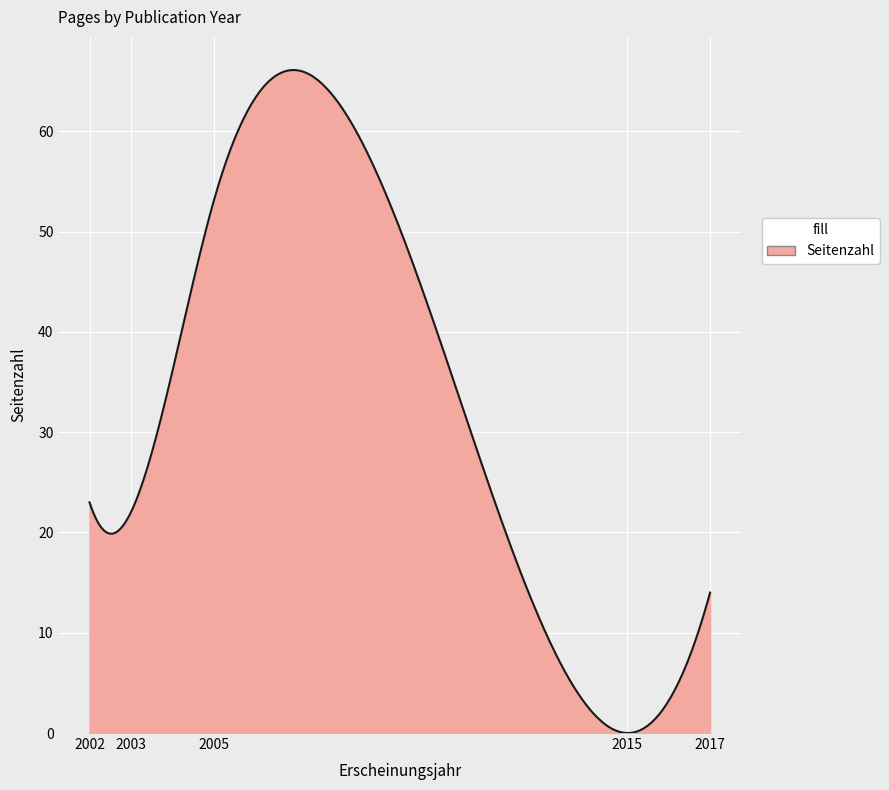

What is the difference between the maximum and minimum values?

66.1